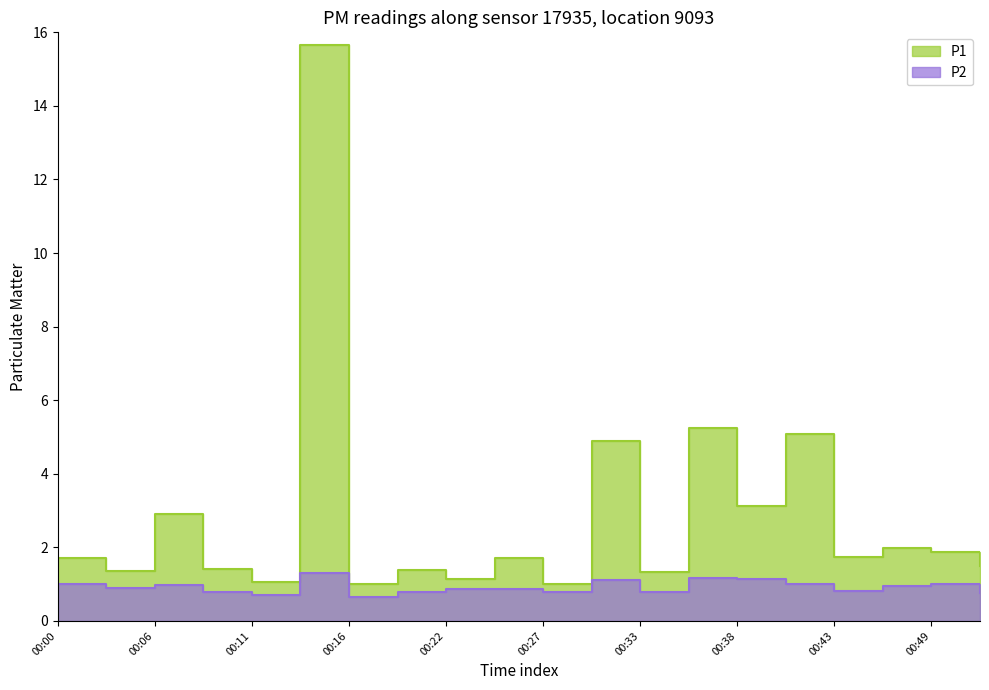

True or false: P1 and P2 intersect in this chart.

False